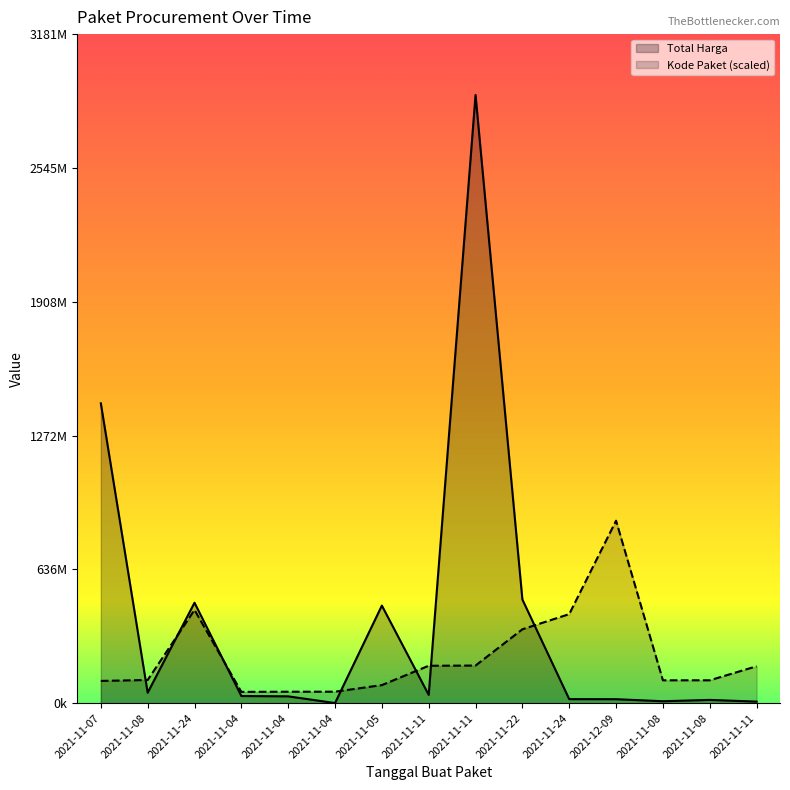

Does the chart display data point markers on the line(s)?

No